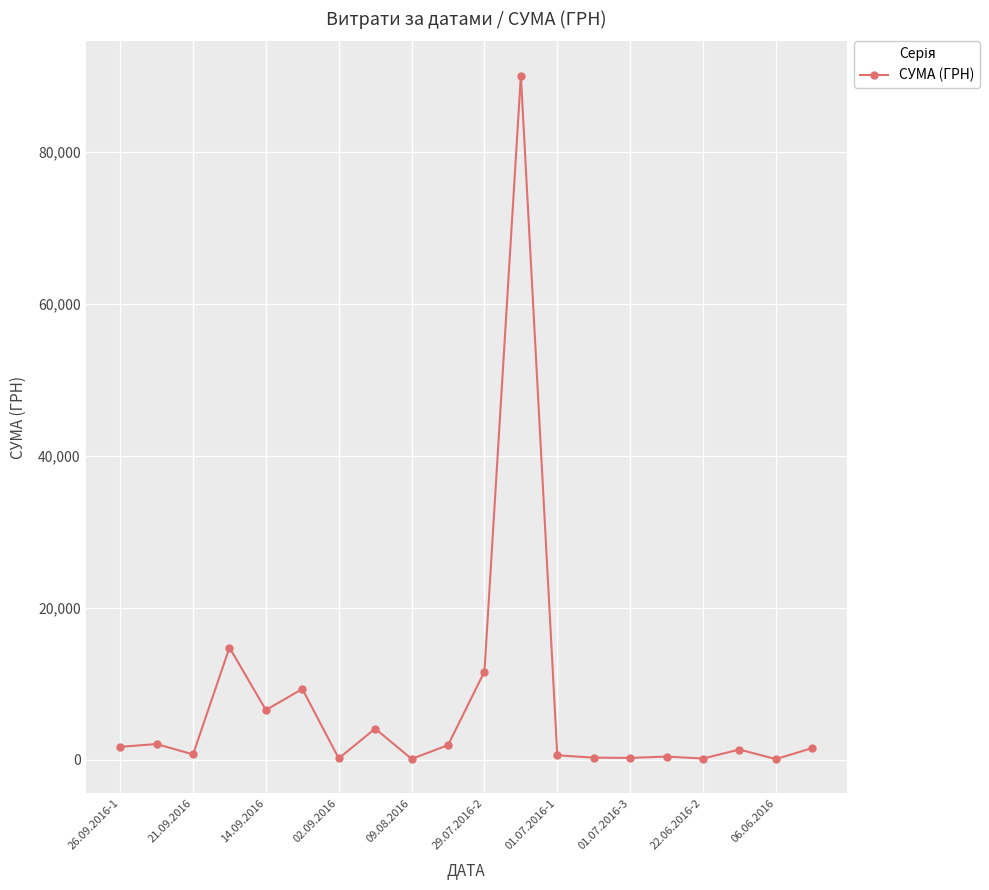

What is the sum of all values?

148070.9